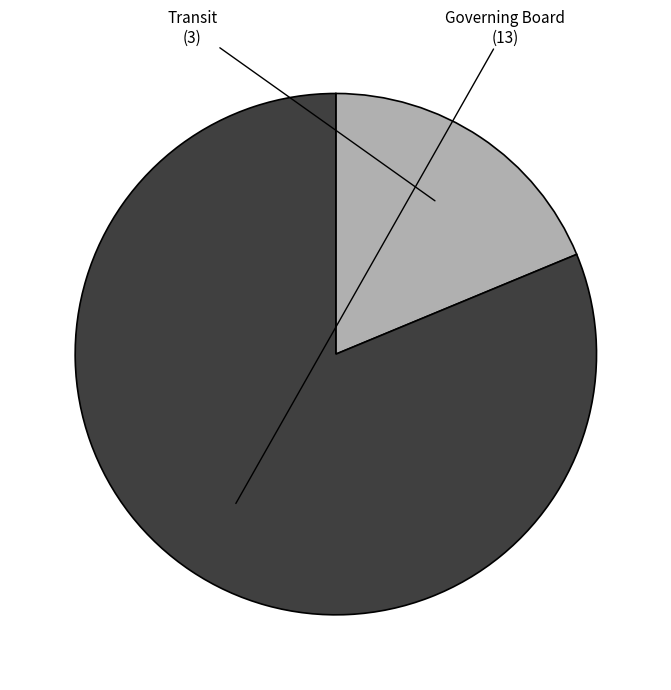

Does any single category account for the majority?

Yes